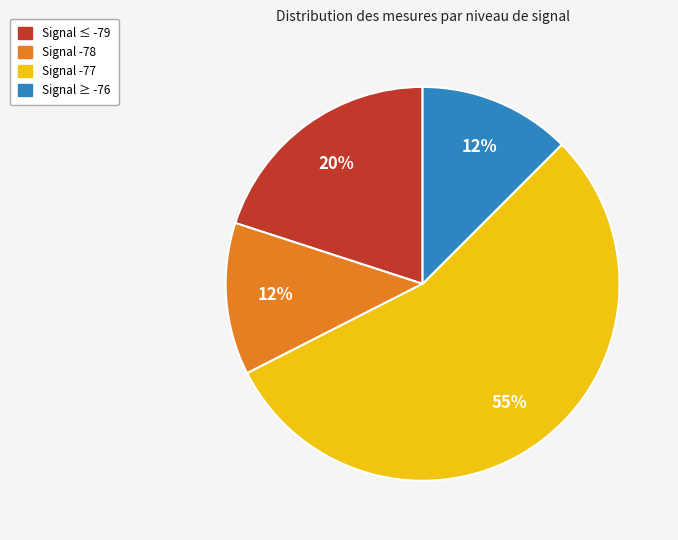

To the nearest percent, what is the average slice percentage?

25%